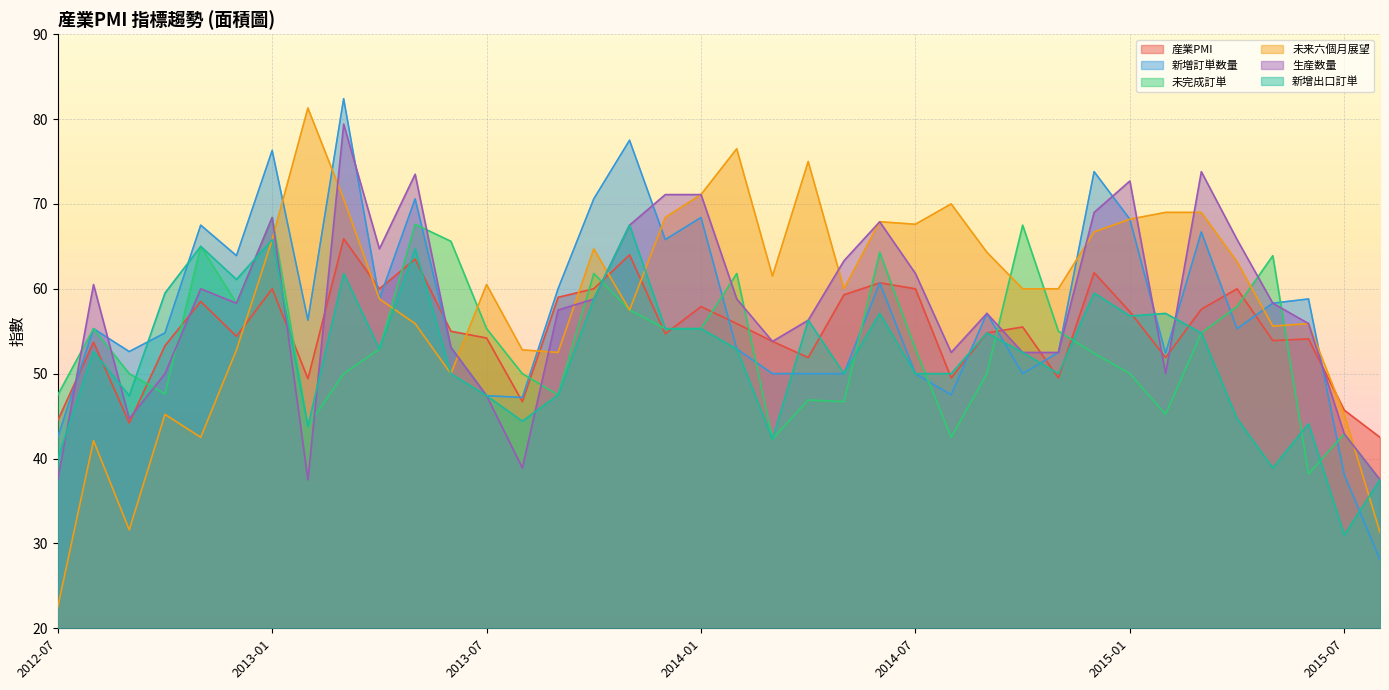

What is the approximate value of 新増訂単数量 at 2014-08?

47.5